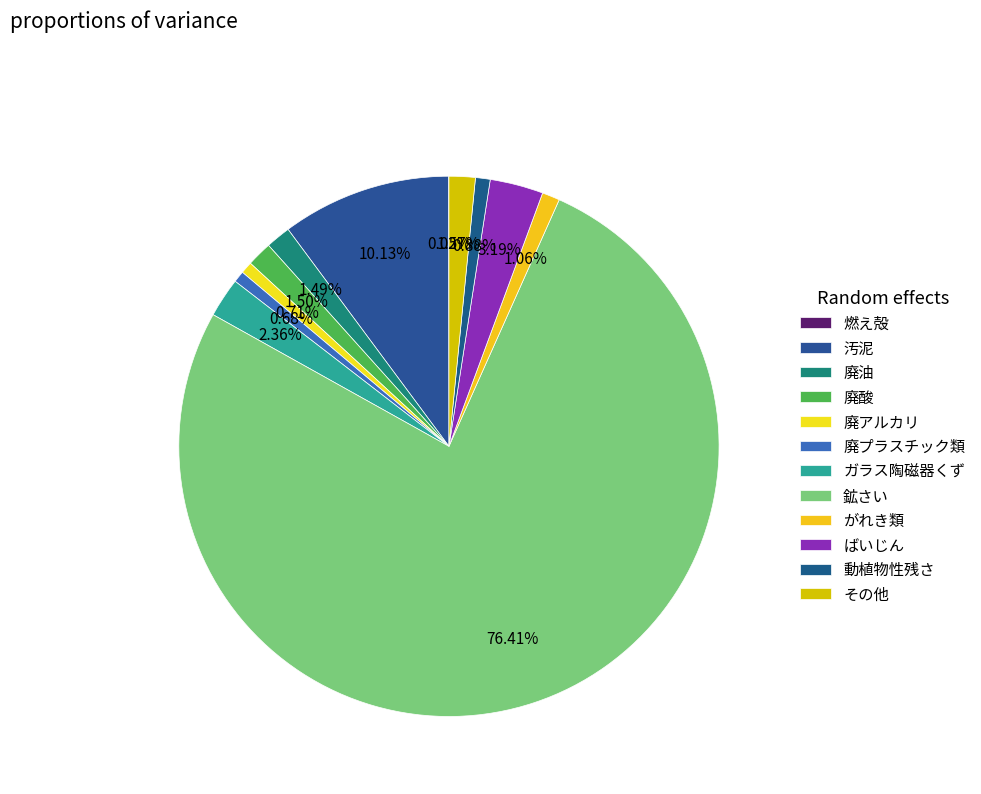

Which category accounts for the majority?

鉱さい